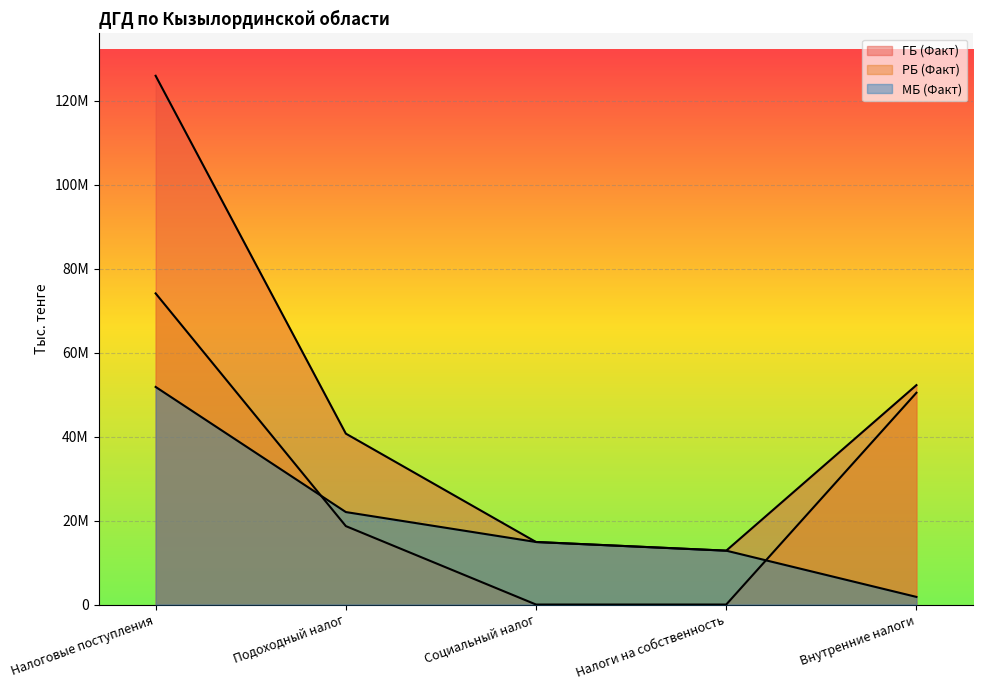

The value of МБ (Факт) at Подоходный налог is 15365074. True or false?

False